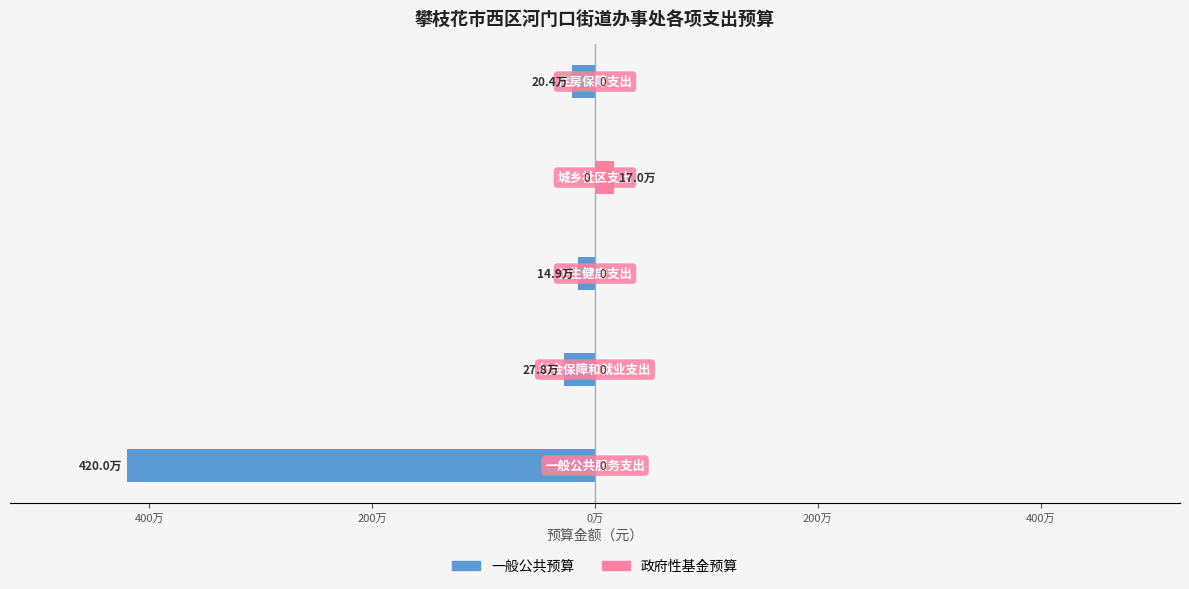

What is the difference between the maximum and minimum values in the 政府性基金预算 series?

170000.0